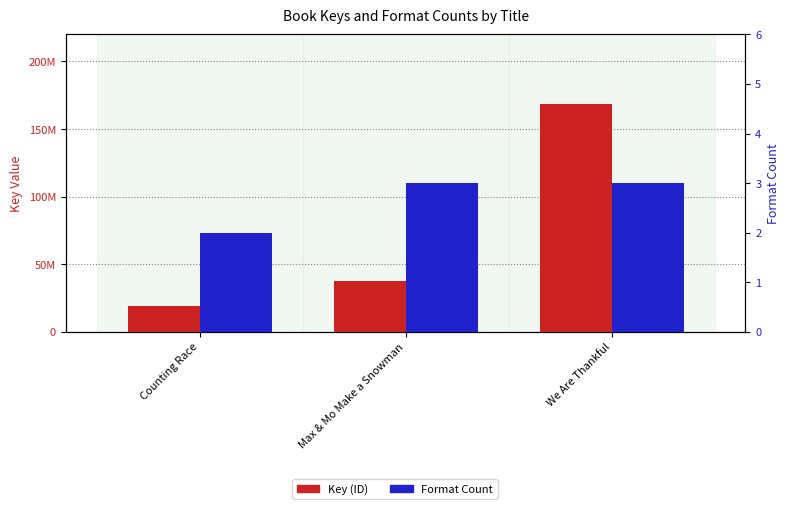

What are all the series names shown in the legend?

Key (ID), Format Count